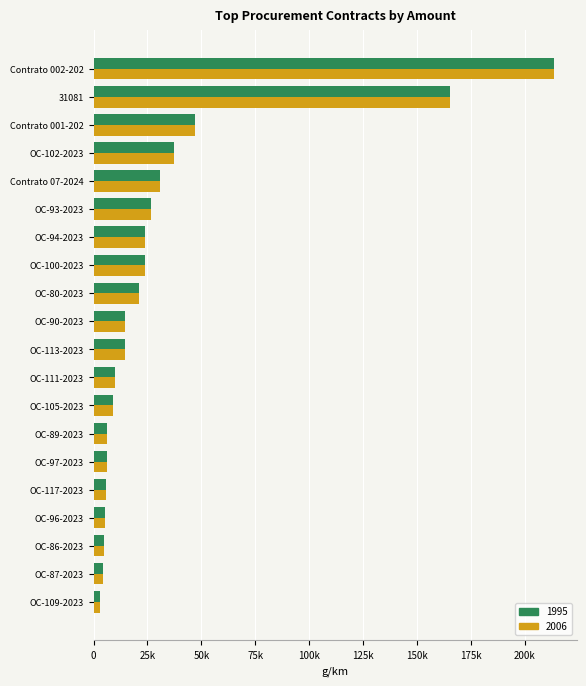

What is the sum of the 1995 values at OC-87-2023 and OC-86-2023?

9068.7